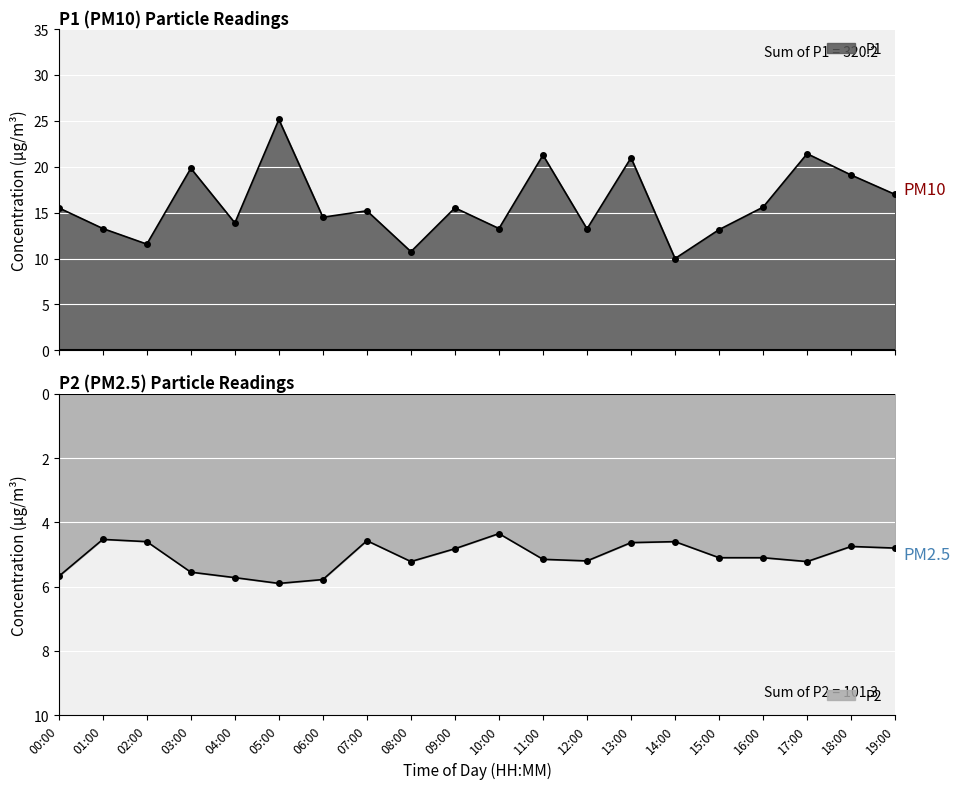

What position from the left is 13:00?

14